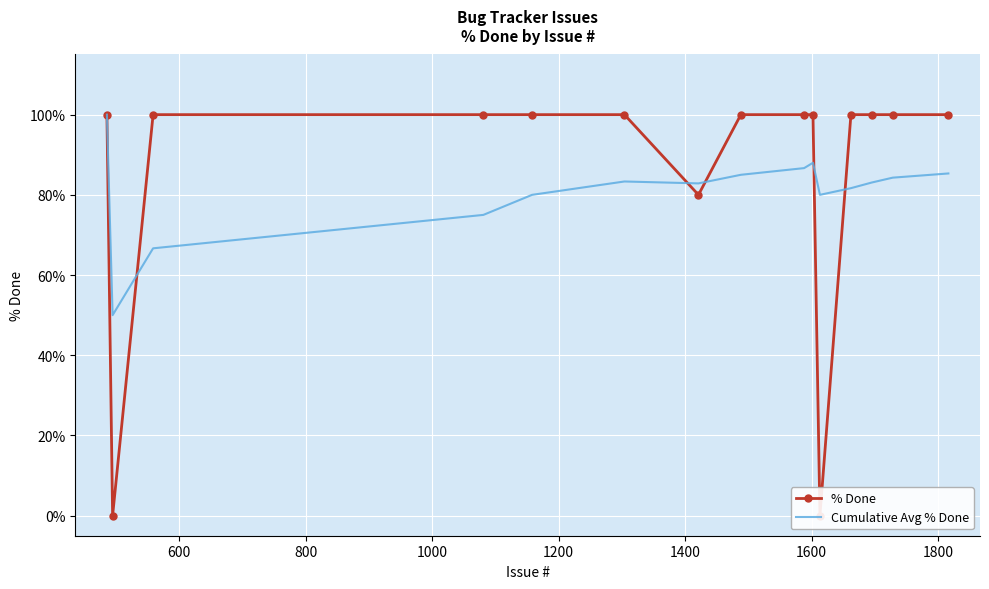

Which series ends up on top after the final intersection of Cumulative Avg % Done and % Done?

% Done